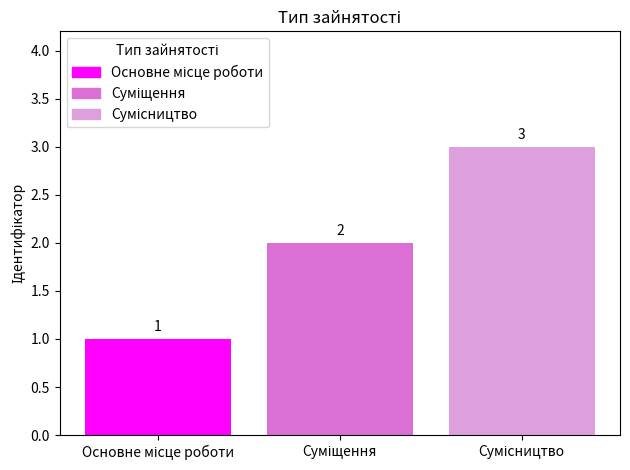

What is the smallest value displayed?

1